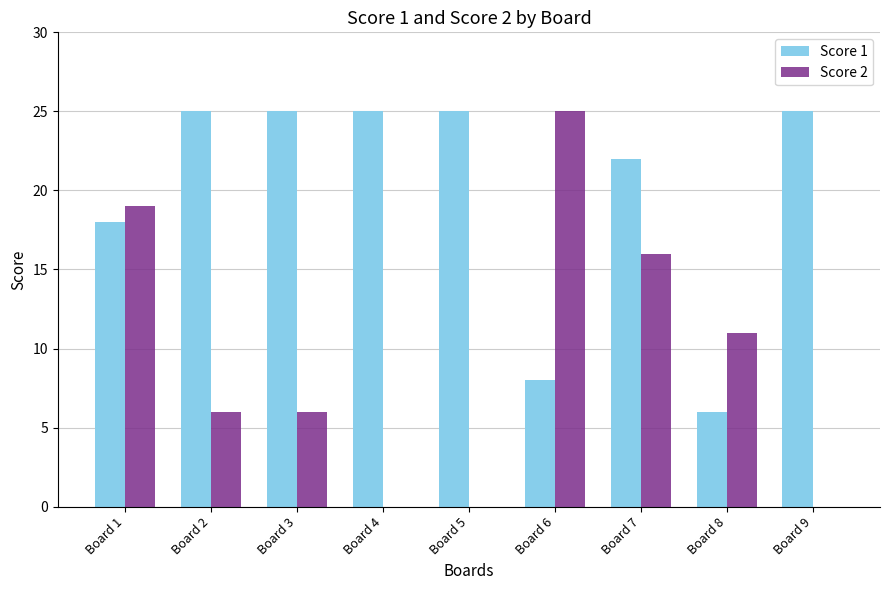

How many data points does each series have?

9